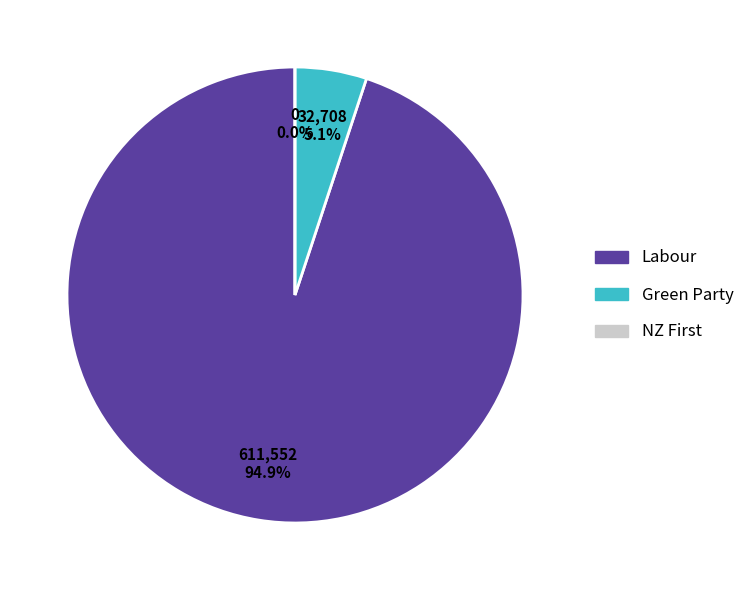

Is there any slice that represents more than half of the pie?

Yes